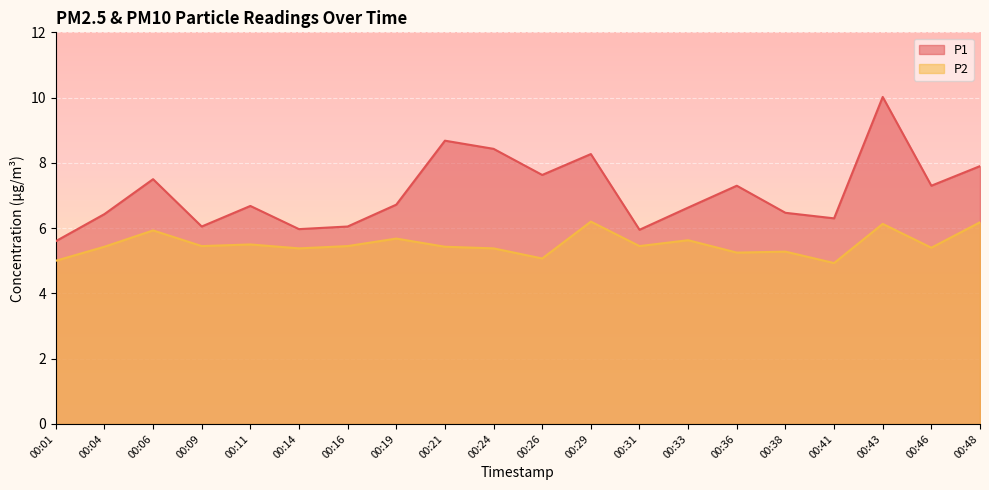

Rank the series by their maximum value, from highest to lowest.

P1, P2